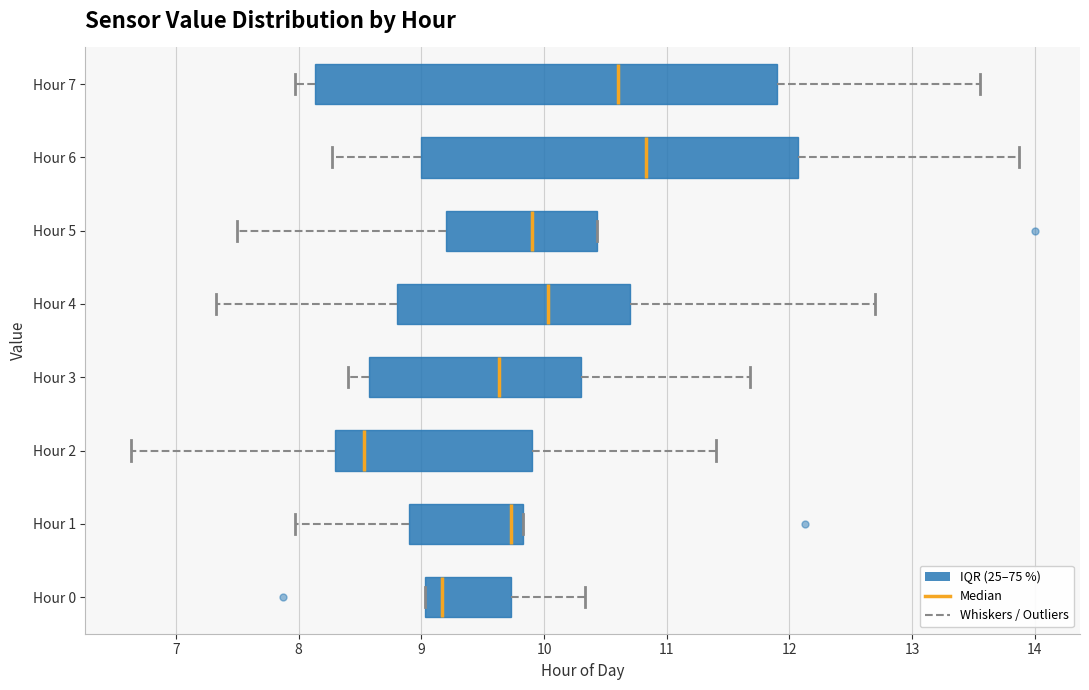

Reading bottom to top, read every box against the x-axis: the position of its median line, the range the box covers, and the ends of its whiskers. The values are not printed on the chart, so give them approximately, as read against the axis.

Hour 0: median 9.2, box 9.0 to 9.7, whiskers 9.0 to 10.3
Hour 1: median 9.7, box 8.9 to 9.8, whiskers 8.0 to 9.8
Hour 2: median 8.5, box 8.3 to 9.9, whiskers 6.6 to 11.4
Hour 3: median 9.6, box 8.6 to 10.3, whiskers 8.4 to 11.7
Hour 4: median 10.0, box 8.8 to 10.7, whiskers 7.3 to 12.7
Hour 5: median 9.9, box 9.2 to 10.4, whiskers 7.5 to 10.4
Hour 6: median 10.8, box 9.0 to 12.1, whiskers 8.3 to 13.9
Hour 7: median 10.6, box 8.1 to 11.9, whiskers 8.0 to 13.6